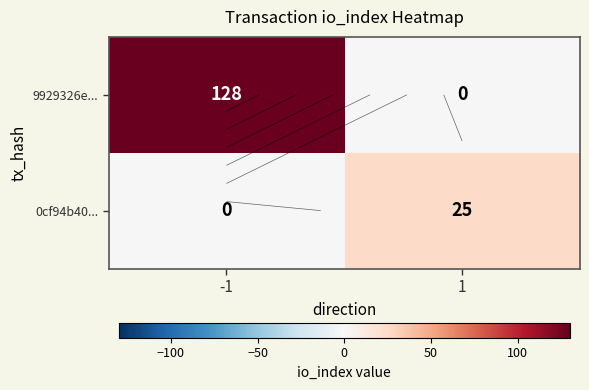

Is it true that 9929326e... equals 128 at -1?

True